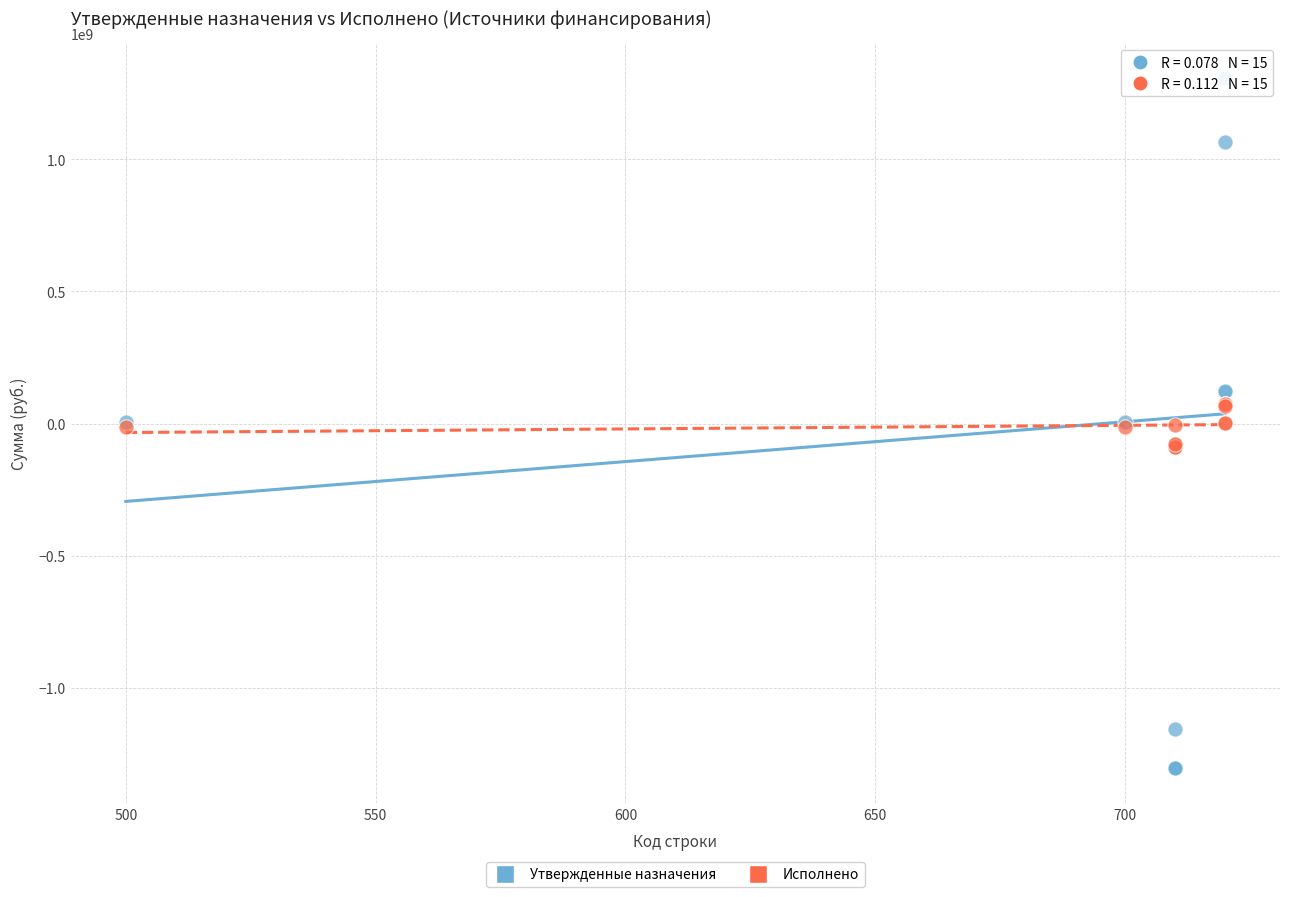

What are all the series names shown in the legend?

Утвержденные назначения, Исполнено